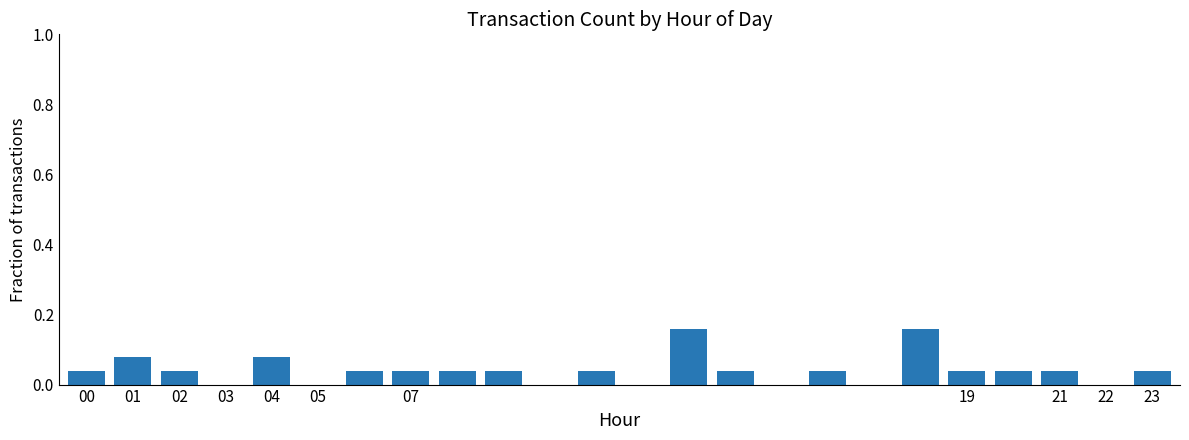

What is the sum of all values?

1.0